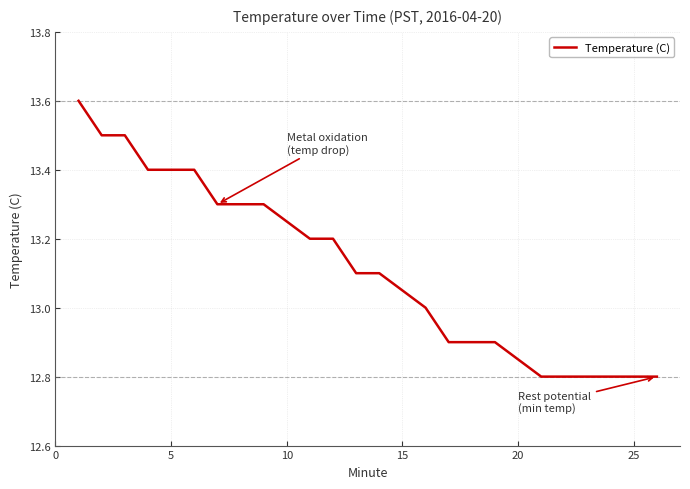

What is the maximum value shown in the chart?

13.6